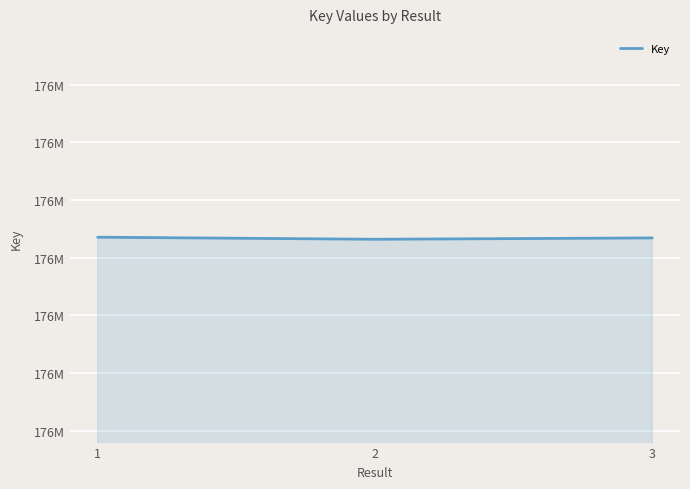

Does the chart have visible grid lines?

Yes